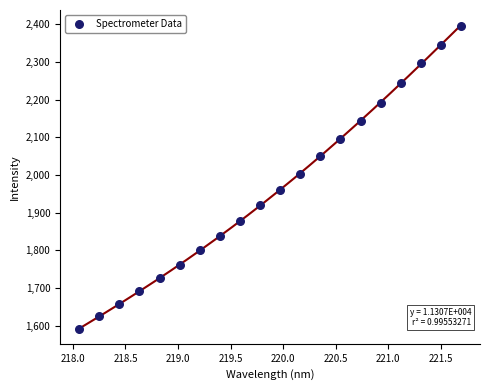

What Y value in the scatter plot is closest to 1994?

2004.1